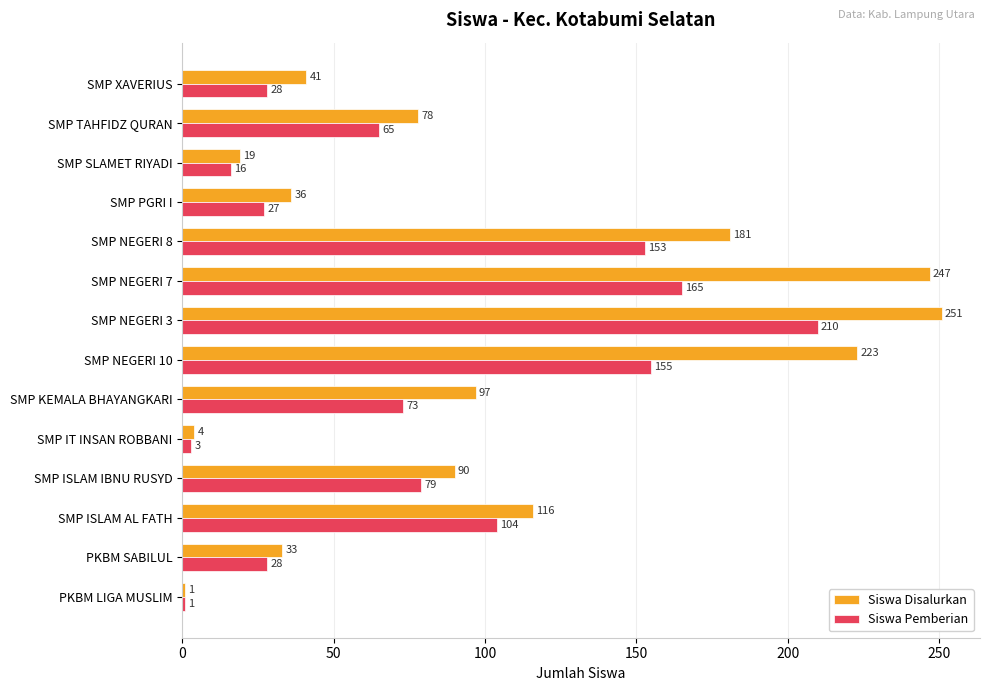

Is the value of Siswa Disalurkan at SMP NEGERI 7 greater than the value of Siswa Pemberian at SMP NEGERI 10?

Yes